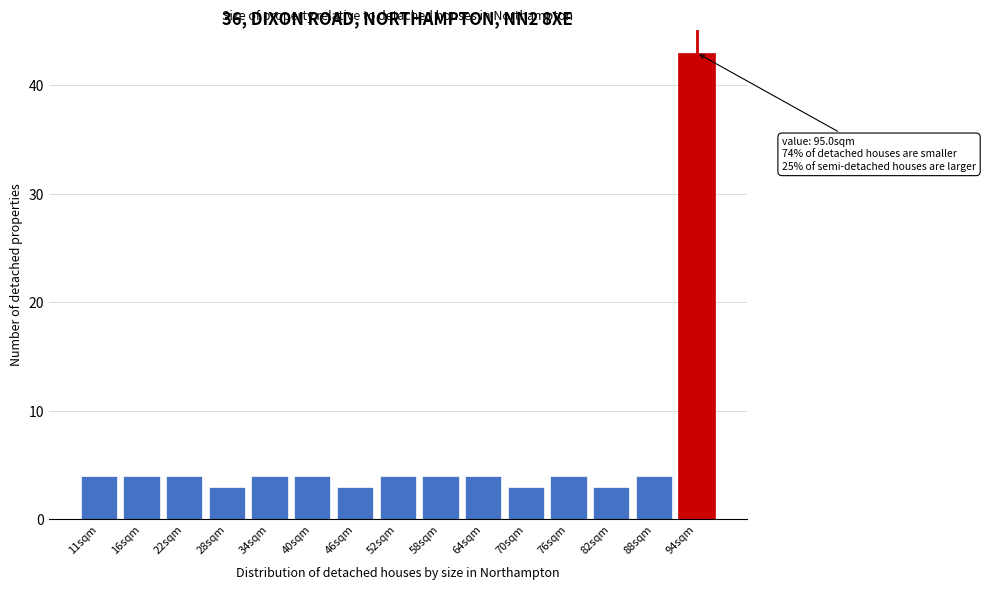

Reading left to right, list all the values displayed in this chart.

11sqm=4	16sqm=4	22sqm=4	28sqm=3	34sqm=4	40sqm=4	46sqm=3	52sqm=4	58sqm=4	64sqm=4	70sqm=3	76sqm=4	82sqm=3	88sqm=4	94sqm=43